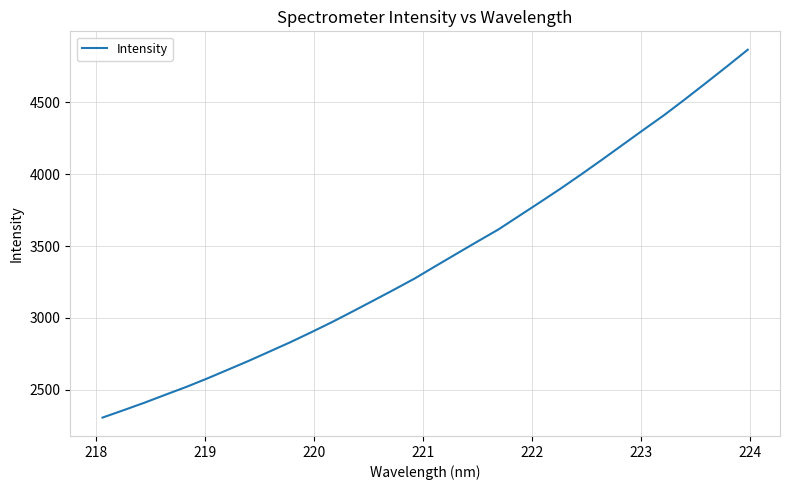

True or false: the data has more than 2 interior local peaks.

False